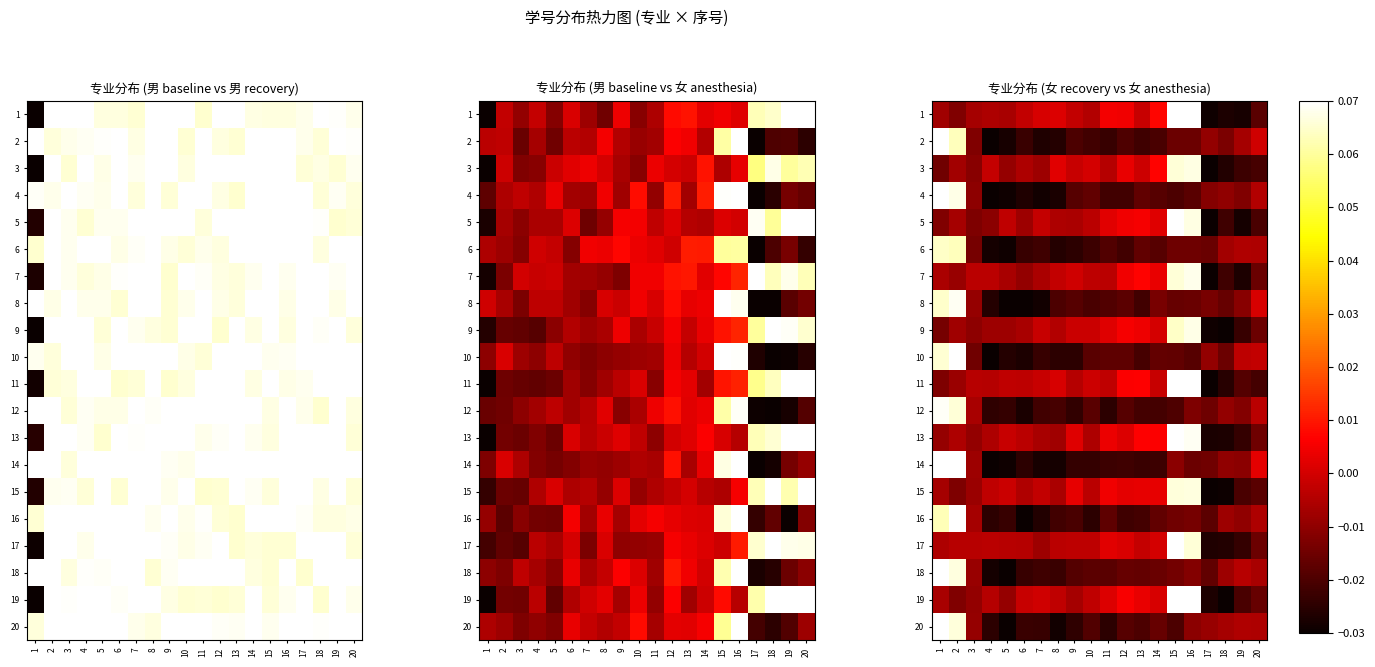

What is the difference between the maximum and minimum values in the 14 series?

0.1